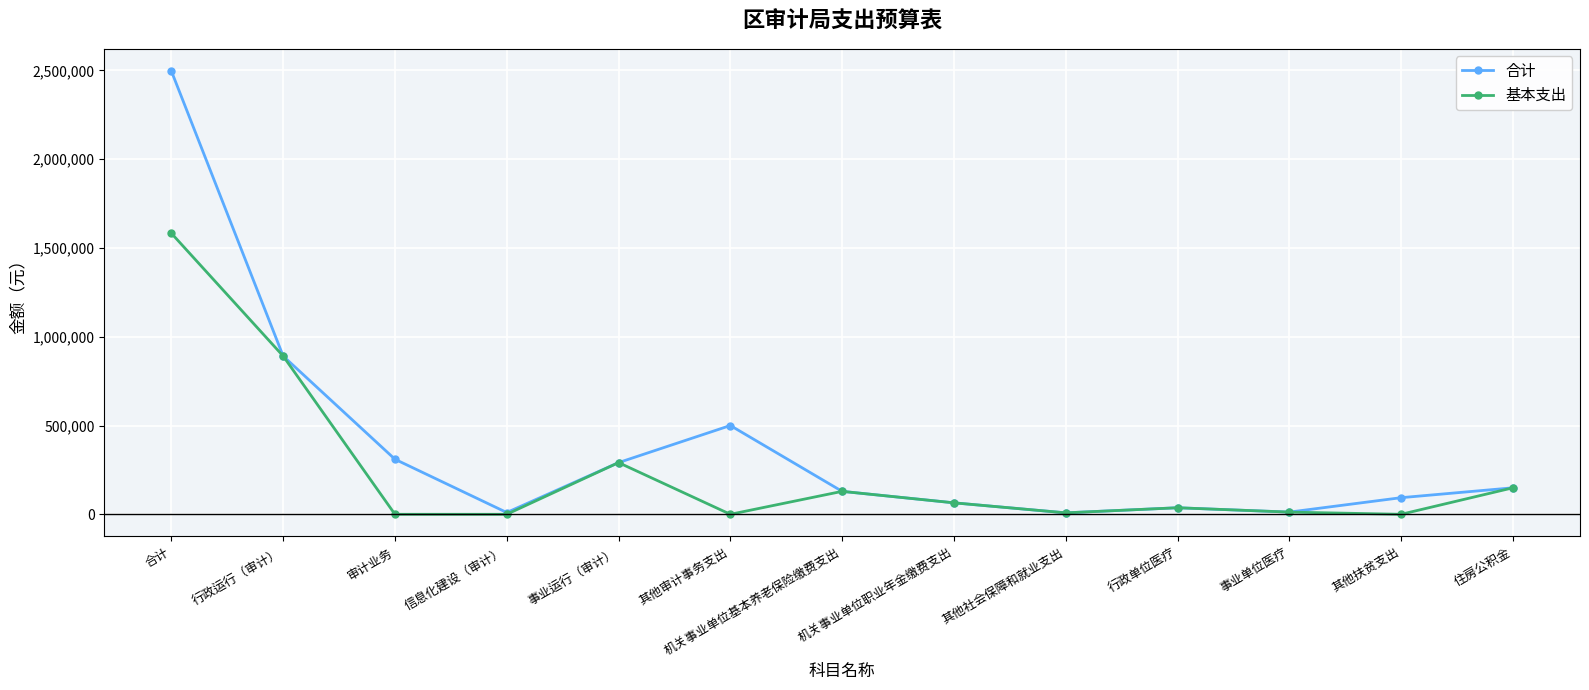

Read the 基本支出 value at 行政单位医疗, to the nearest 100.

36900